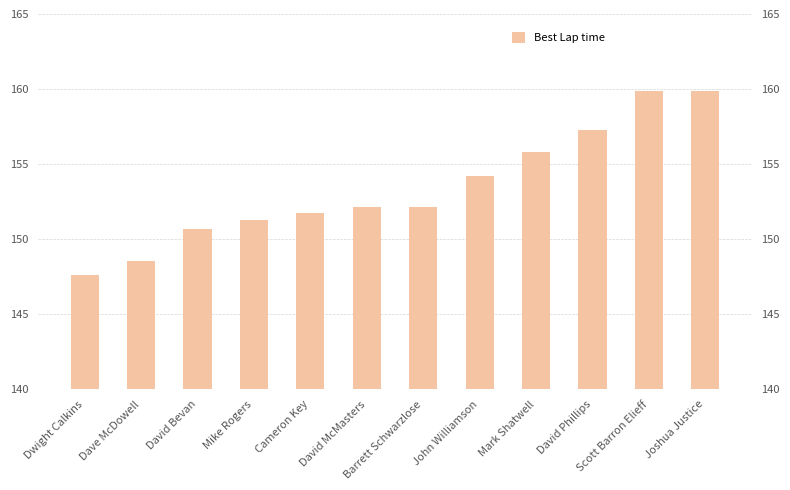

What is the average value?

153.4